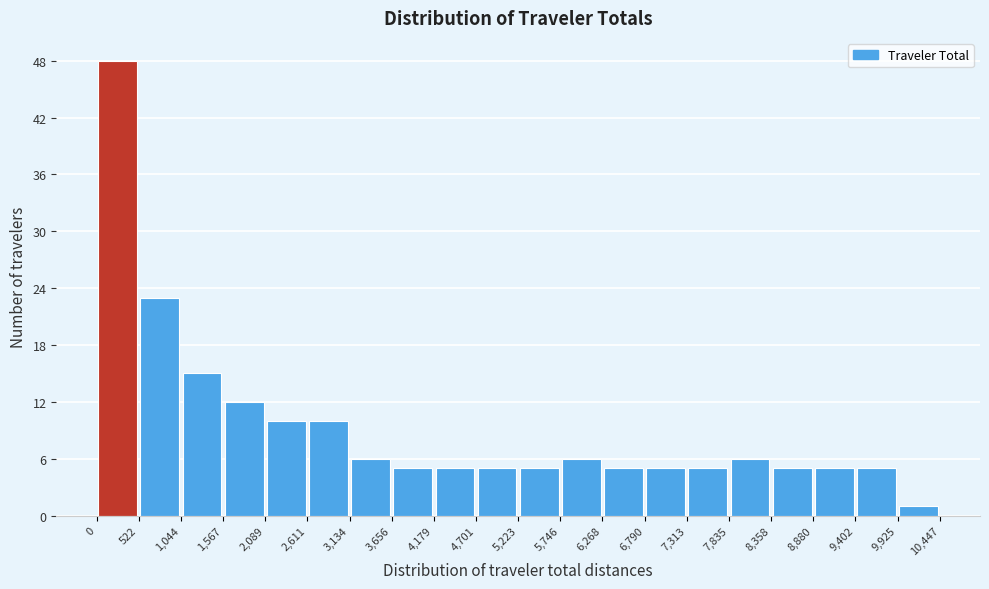

Reading left to right, list every bar in this chart as the range it spans on the x-axis followed by its height. The values are not printed on the chart, so give them approximately, as read against the axis.

0 to 522: 48
522 to 1,044: 23
1,044 to 1,567: 15
1,567 to 2,089: 12
2,089 to 2,611: 10
2,611 to 3,134: 10
3,134 to 3,656: 6
3,656 to 4,179: 5
4,179 to 4,701: 5
4,701 to 5,223: 5
5,223 to 5,746: 5
5,746 to 6,268: 6
6,268 to 6,790: 5
6,790 to 7,313: 5
7,313 to 7,835: 5
7,835 to 8,358: 6
8,358 to 8,880: 5
8,880 to 9,402: 5
9,402 to 9,925: 5
9,925 to 10,447: 1